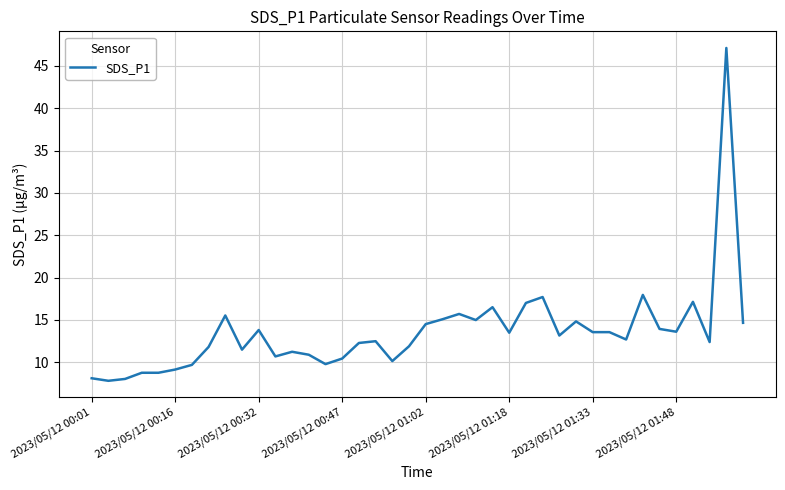

What is the greatest value displayed?

47.1